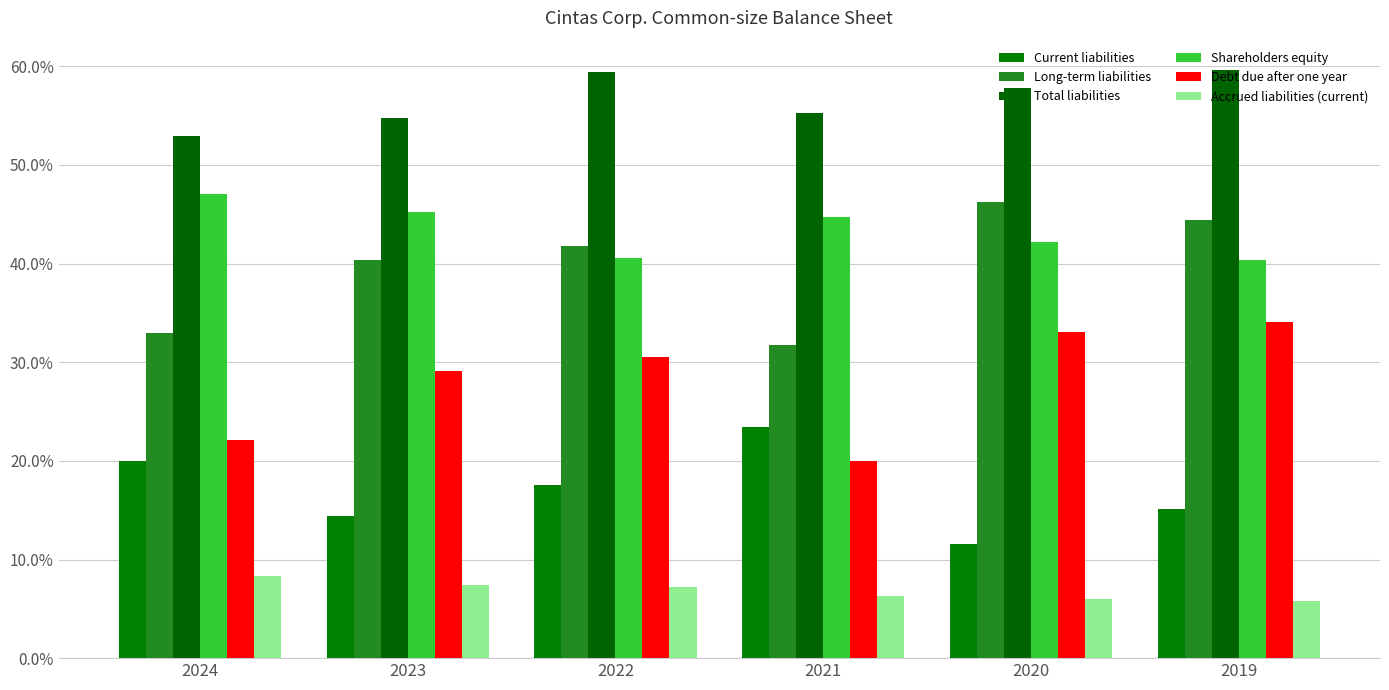

Rank the series at 2024 from lowest to highest value.

Accrued liabilities (current), Current liabilities, Debt due after one year, Long-term liabilities, Shareholders equity, Total liabilities